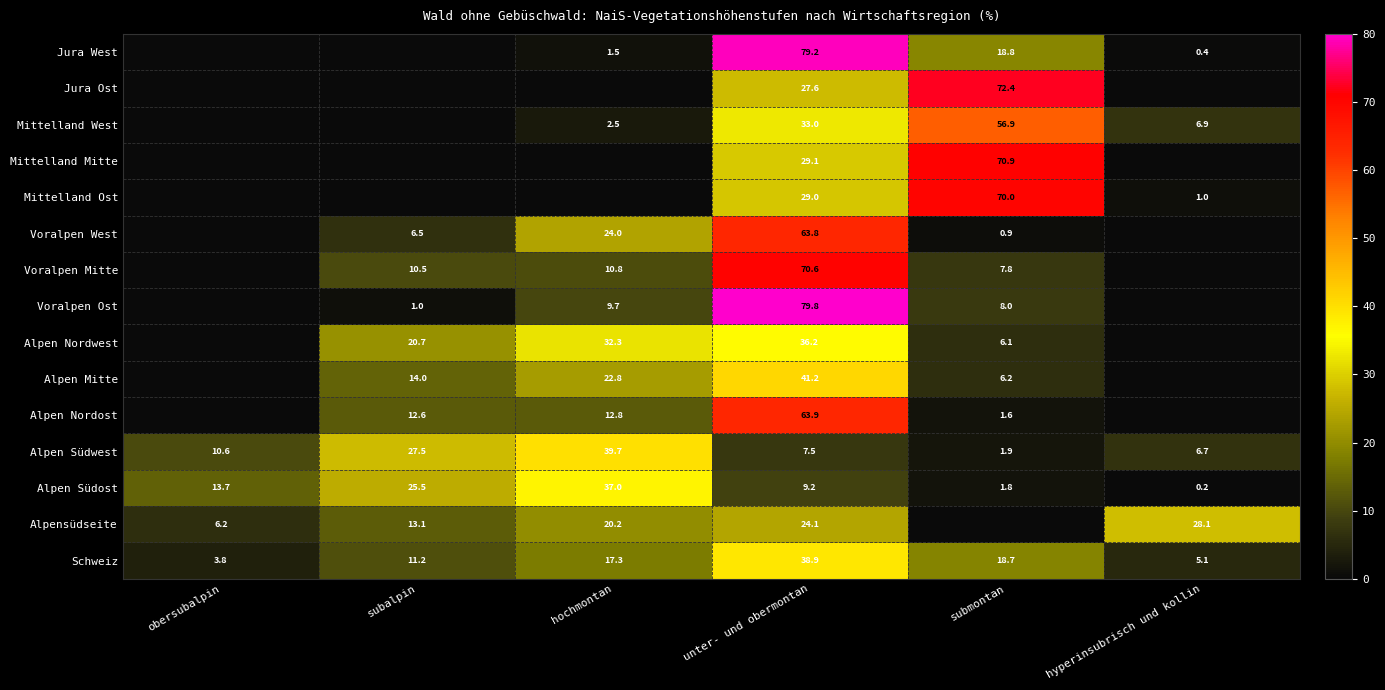

Which has a higher value, submontan or unter- und obermontan?

unter- und obermontan